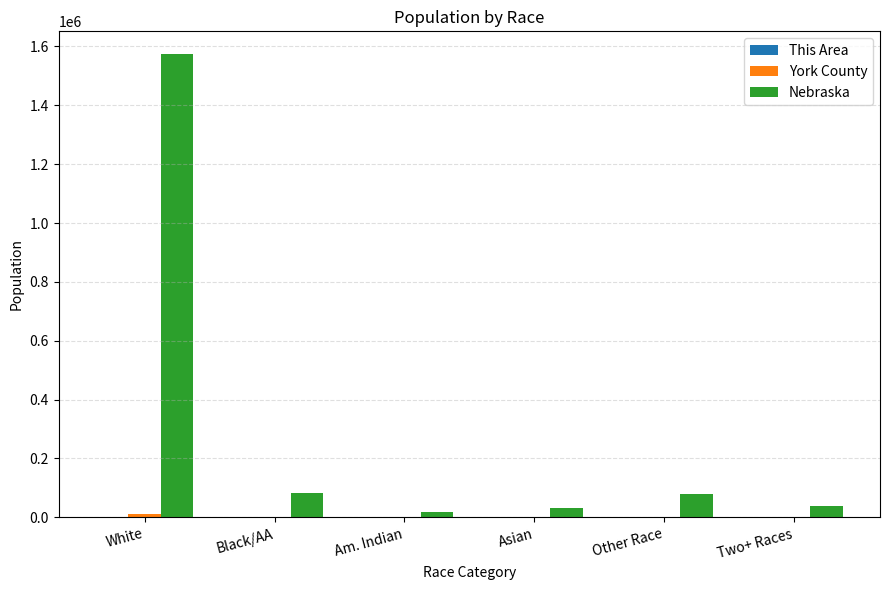

True or false: Nebraska has a value of 82885 at Black/AA.

True